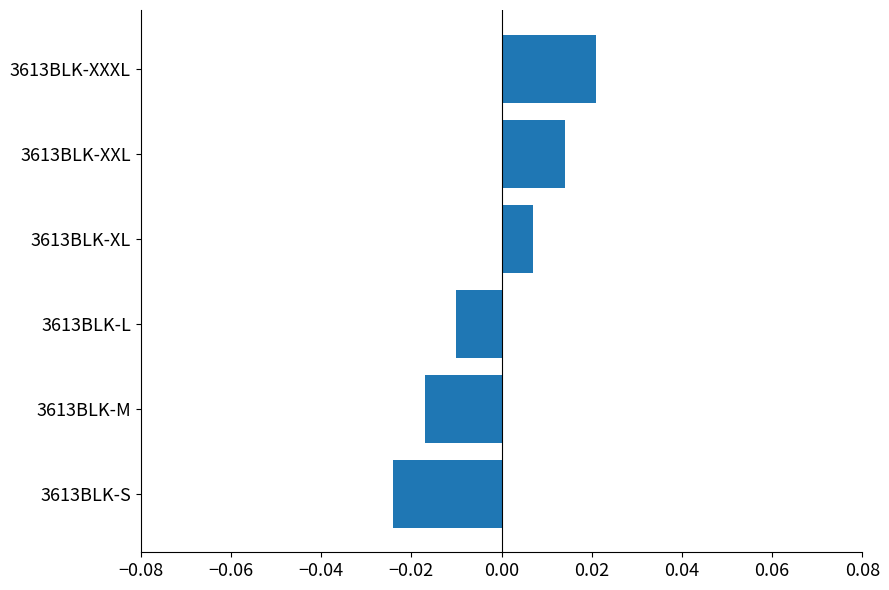

List the labels in order of value, smallest first.

3613BLK-S, 3613BLK-M, 3613BLK-L, 3613BLK-XL, 3613BLK-XXL, 3613BLK-XXXL